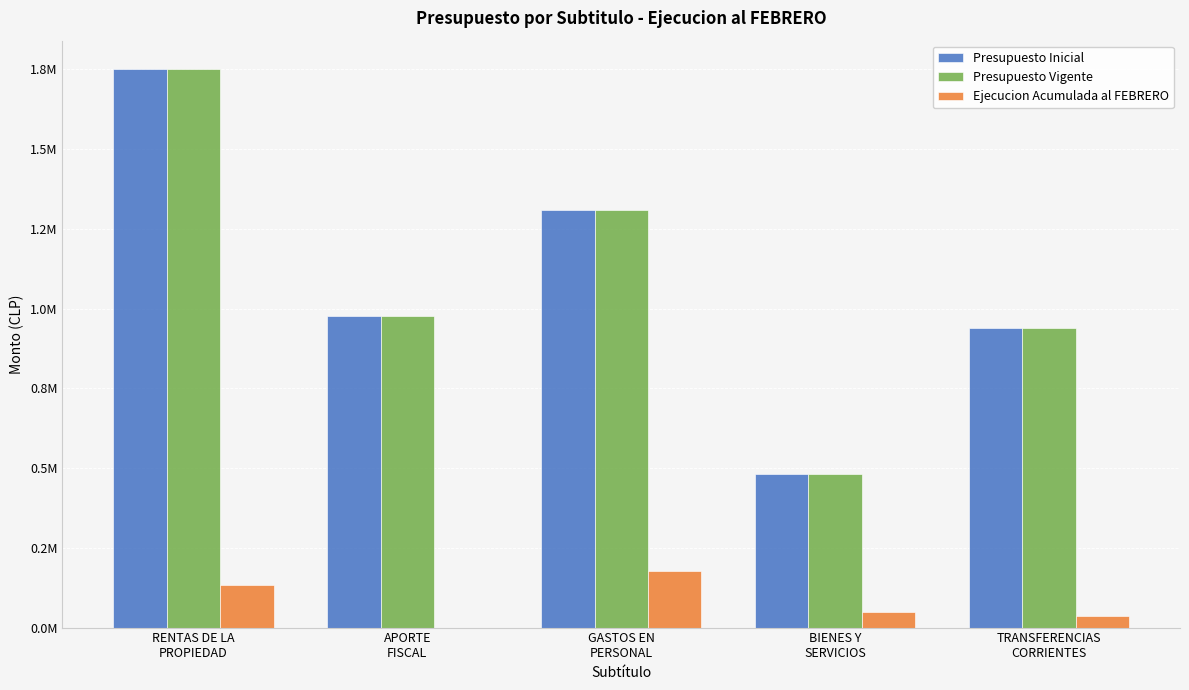

Does the chart contain stacked bars?

No